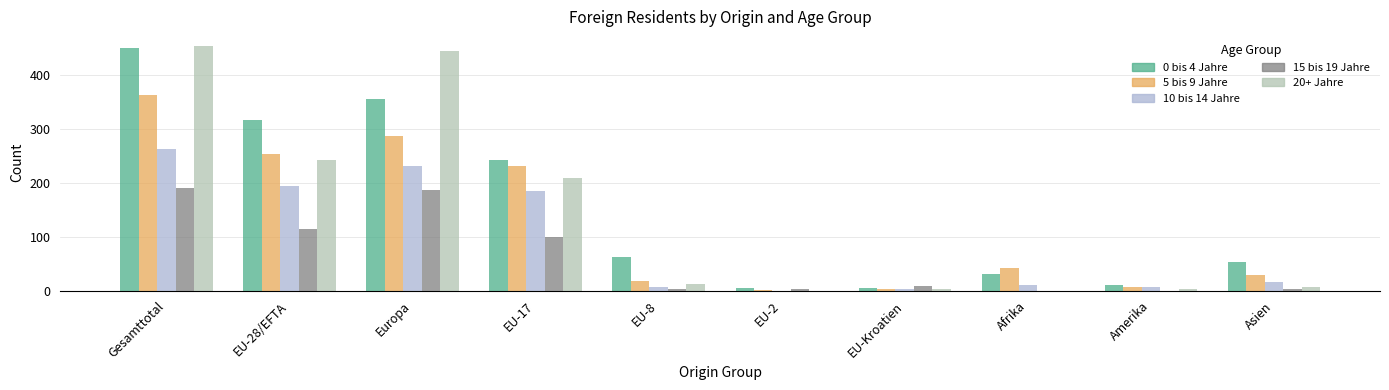

What is the average value of the 10 bis 14 Jahre series?

91